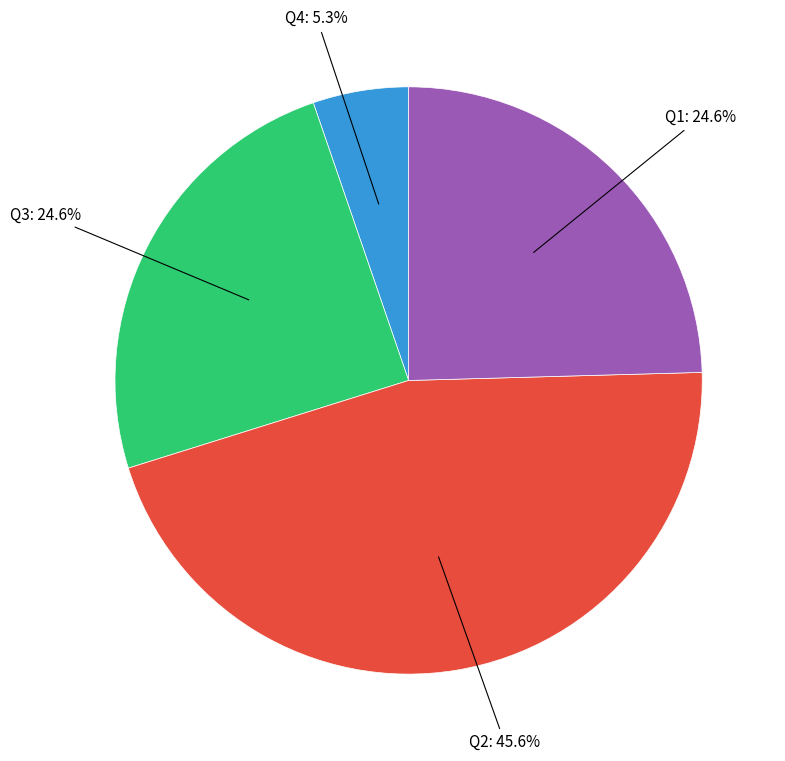

Is there a majority slice in this chart?

No